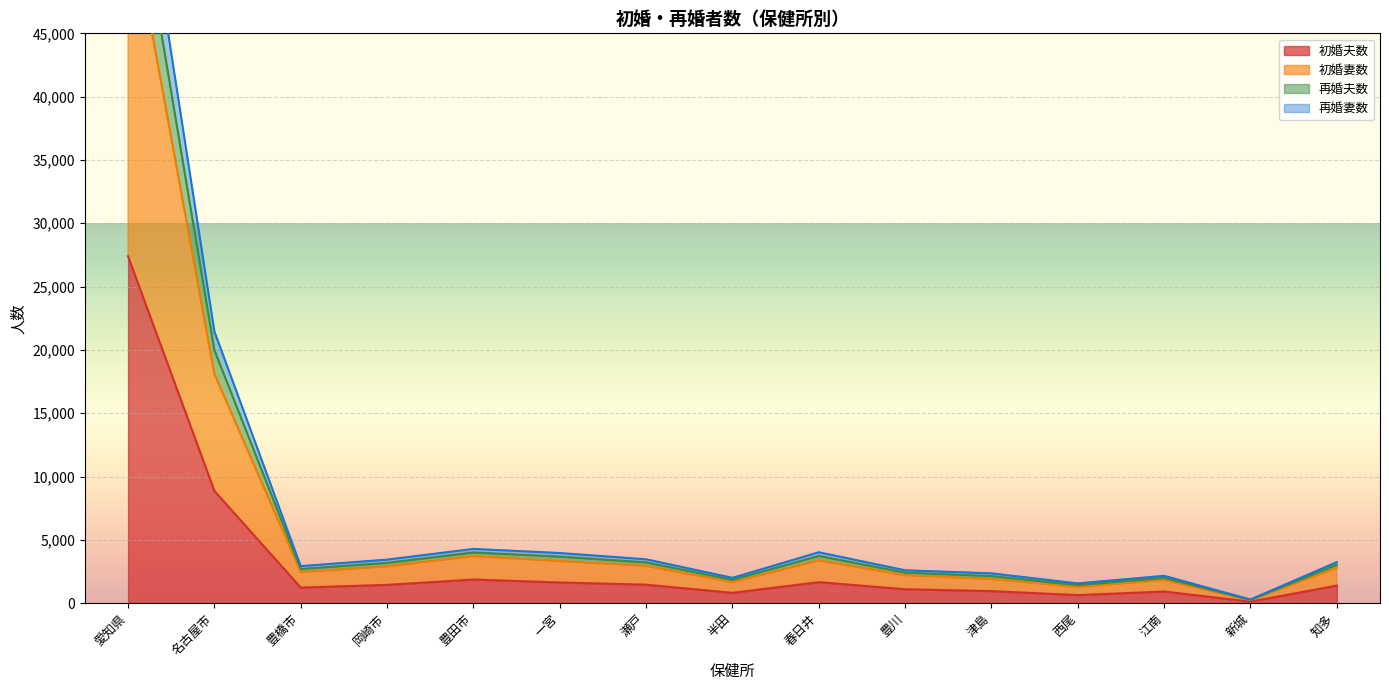

Where is 初婚夫数 nearest to the value 13756?

名古屋市